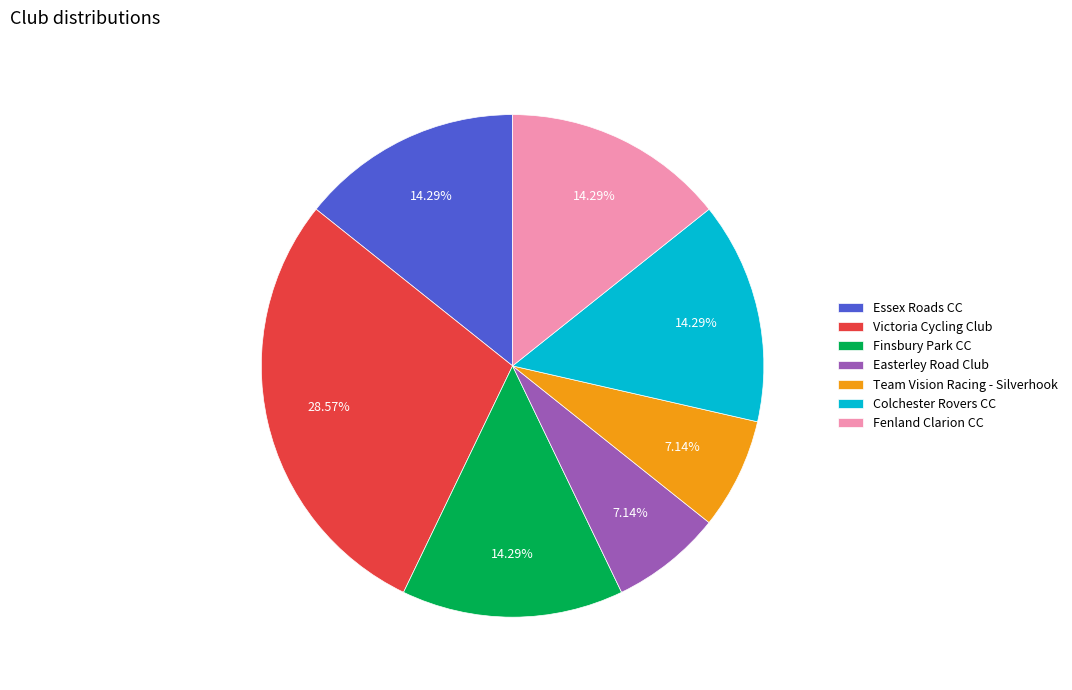

To the nearest percent, what is the difference between the Victoria Cycling Club and Finsbury Park CC slice percentages?

14%